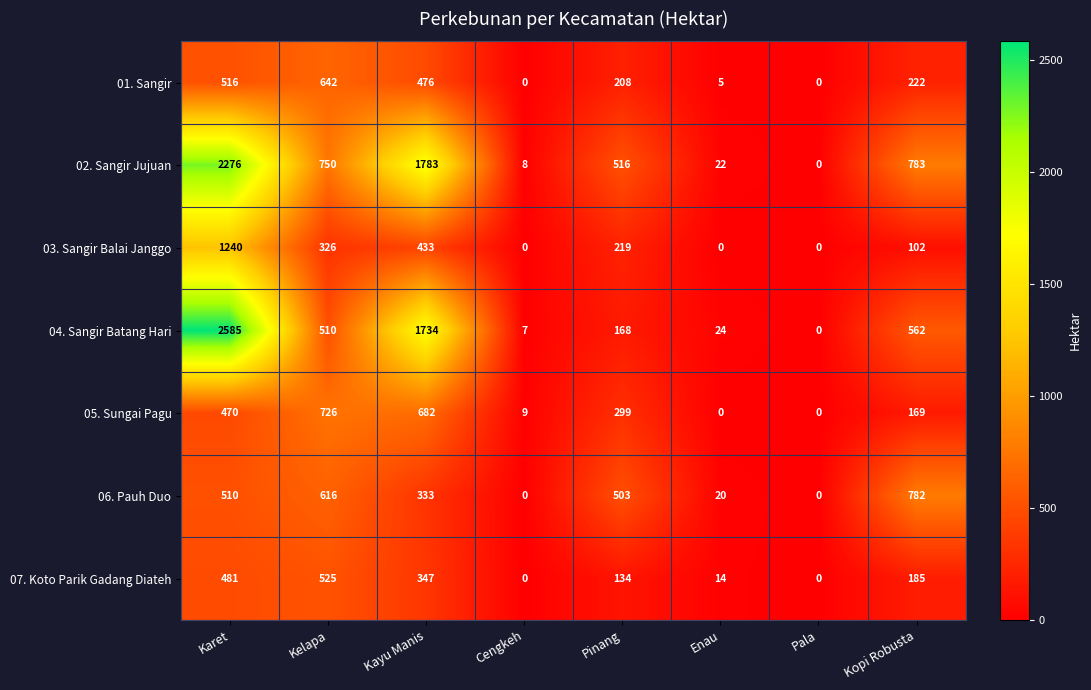

Is it true that 06. Pauh Duo equals 271 at Kelapa?

False